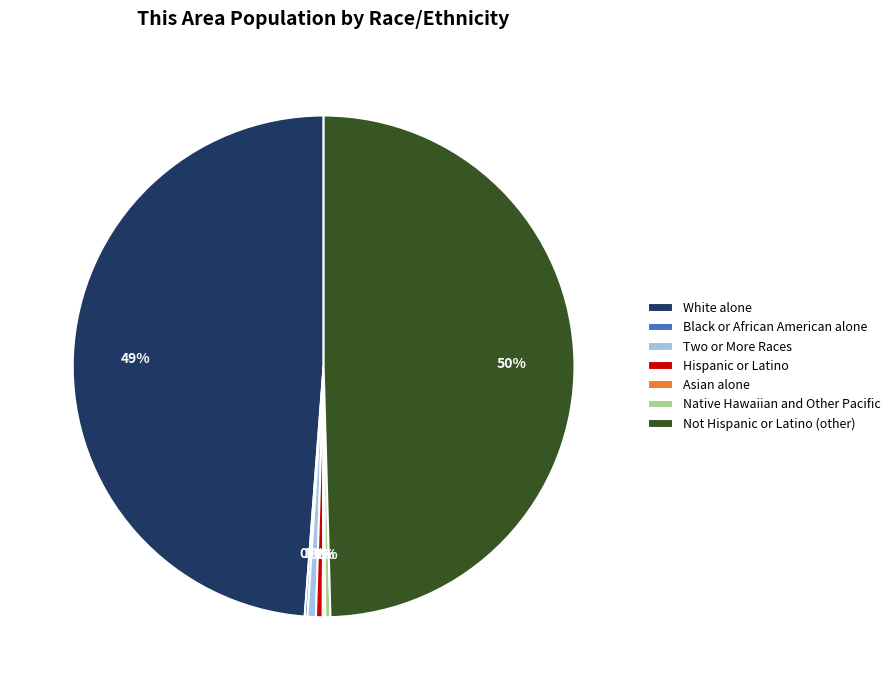

Which category has the biggest portion of the pie?

Not Hispanic or Latino (other)